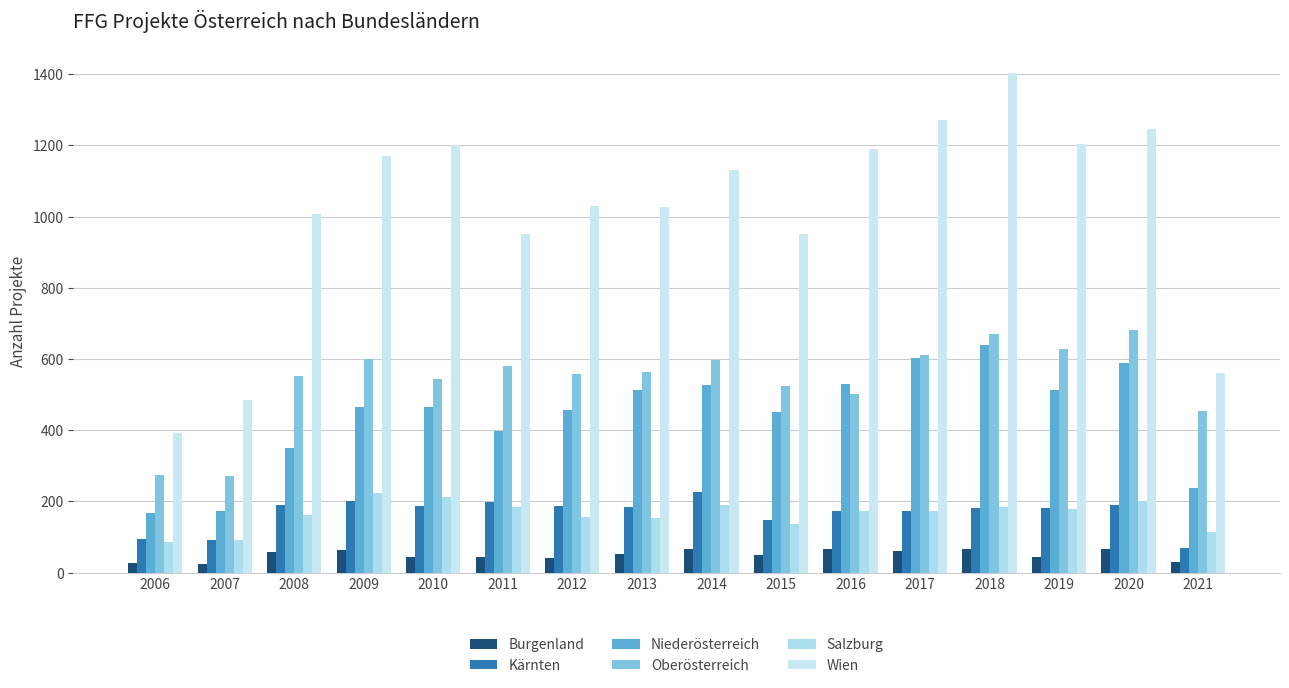

What is the average value of the Niederösterreich series?

442